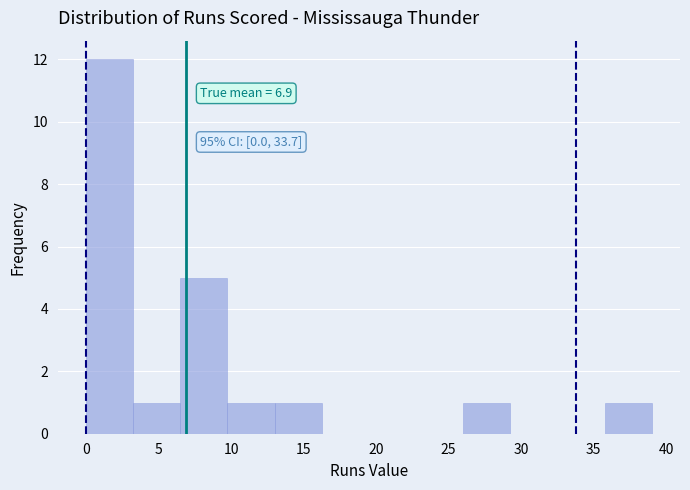

Which range on the x-axis has the tallest bar?

0.00 to 3.25